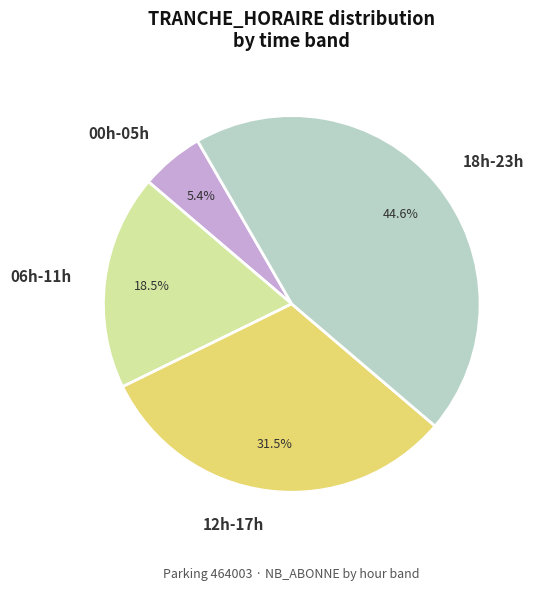

Which slice is the smallest?

00h-05h